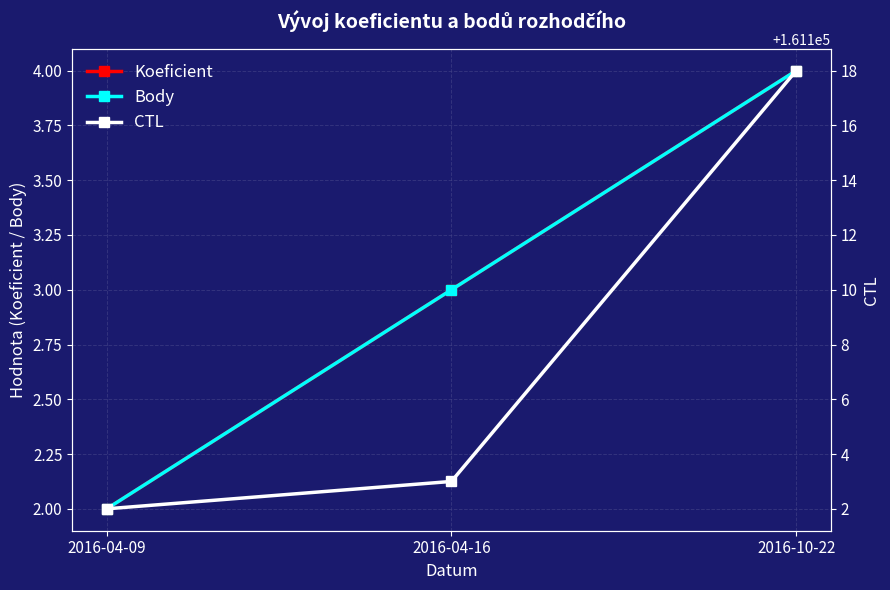

What is the difference between the second highest and minimum values in the CTL series?

1